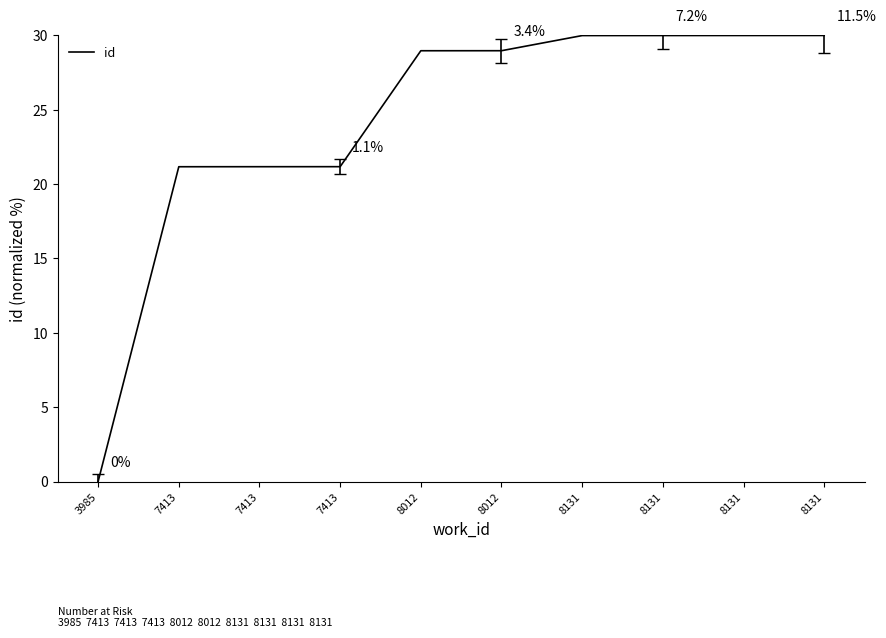

At which label does the data first exceed 28?

8012